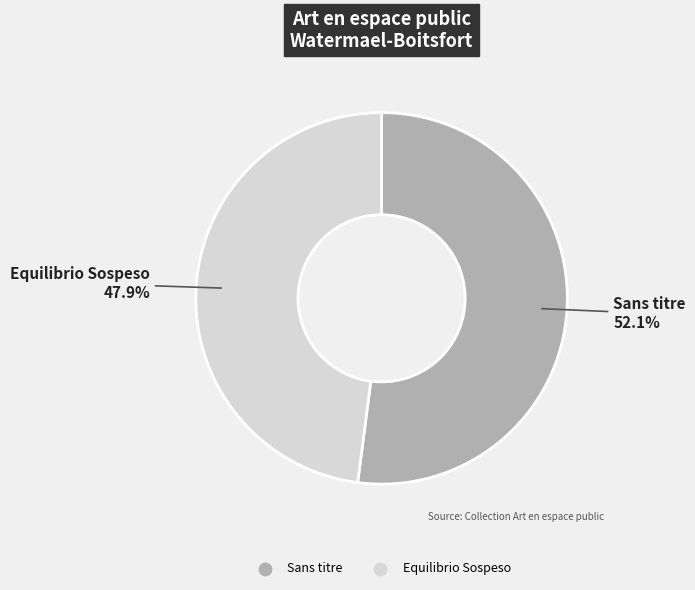

Does Equilibrio Sospeso account for over 50% of the chart?

No